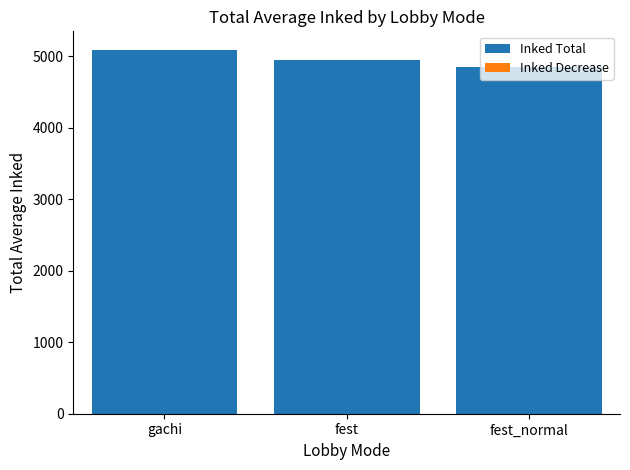

What is the label of the 1st bar from the right?

fest_normal